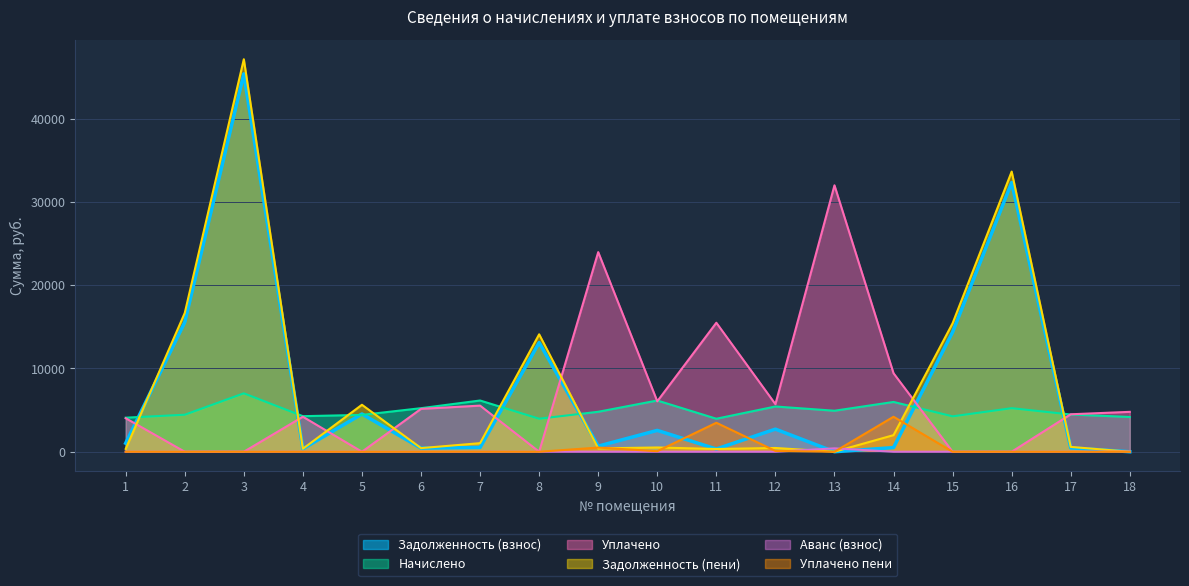

After their last crossing, which series has the higher values: Начислено or Задолженность (пени)?

Начислено